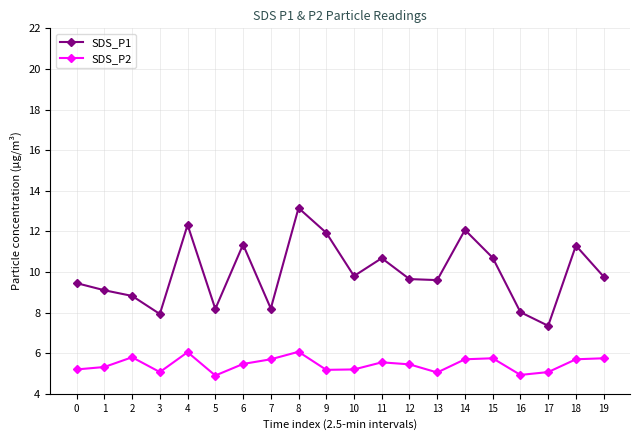

How many lines are shown in the chart?

2